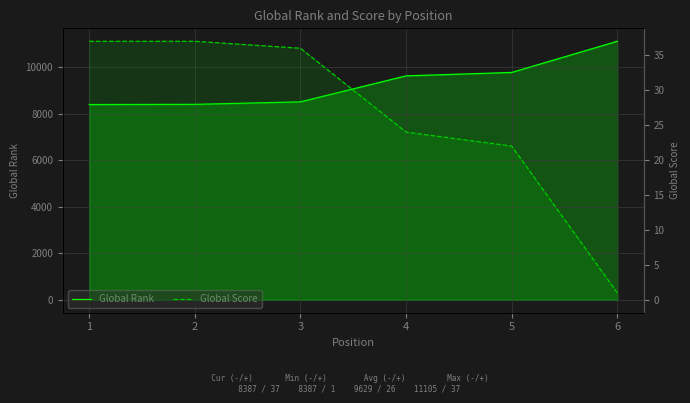

Reading left to right, what are all the values shown in this chart?

Global Rank: 8387	8395	8502	9619	9765	11105
Global Score: 37	37	36	24	22	1